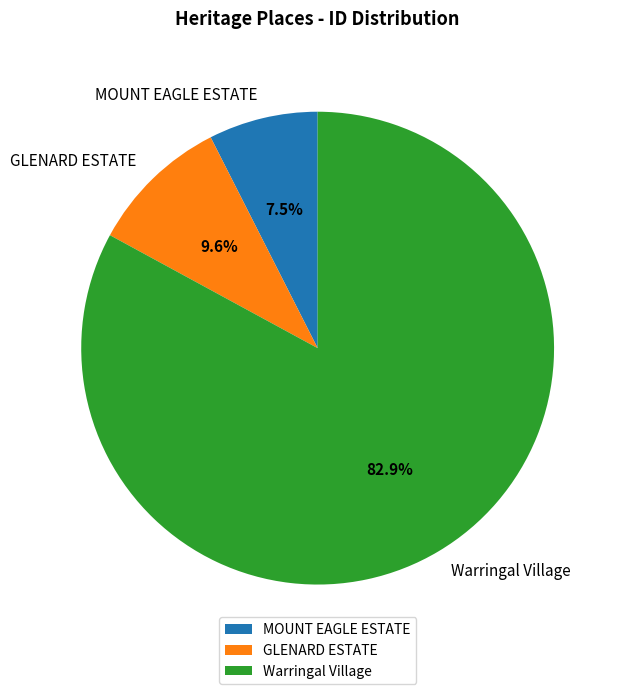

How many slices are in this pie chart?

3